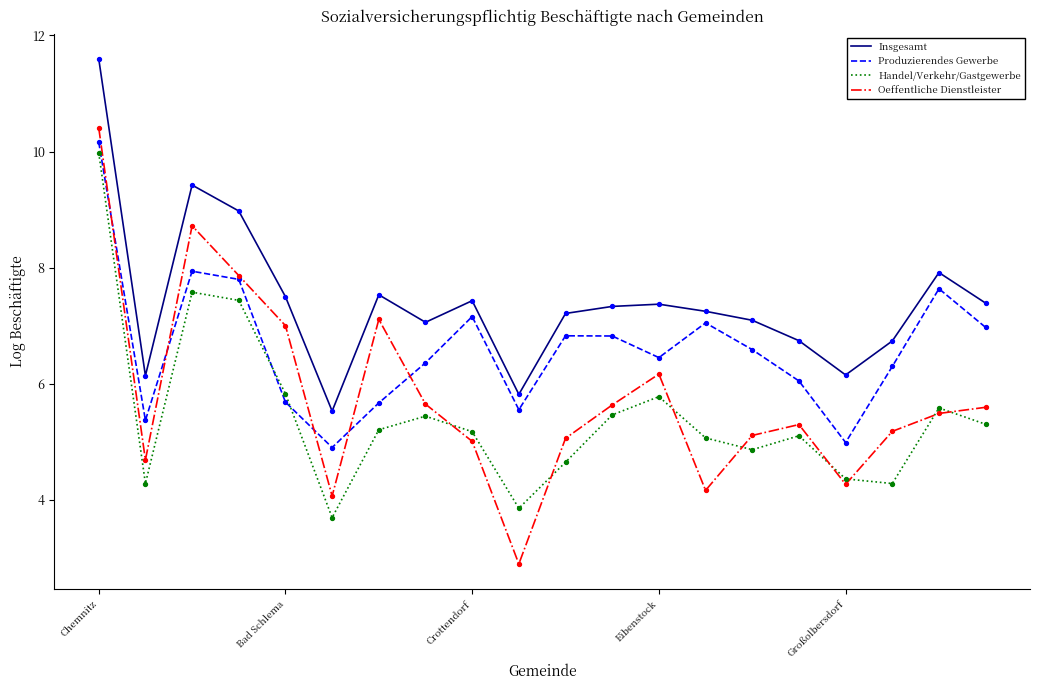

Which series has the largest range (max minus min)?

Oeffentliche Dienstleister